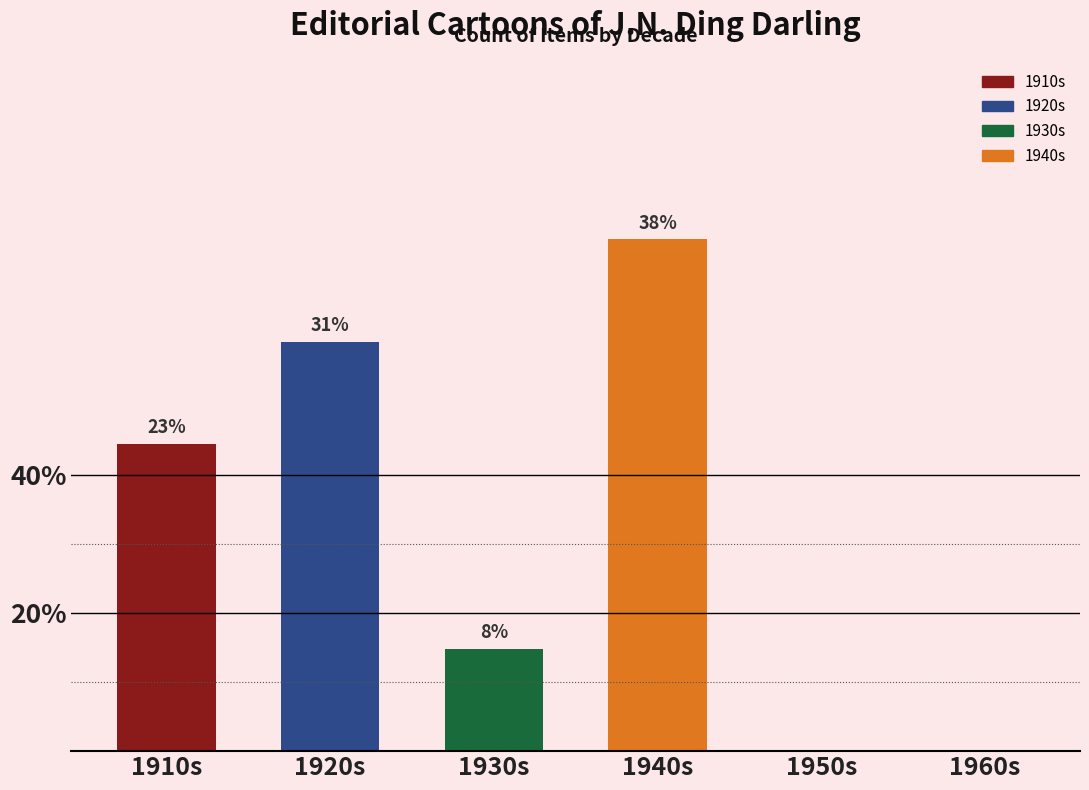

How many values exceed 23?

3